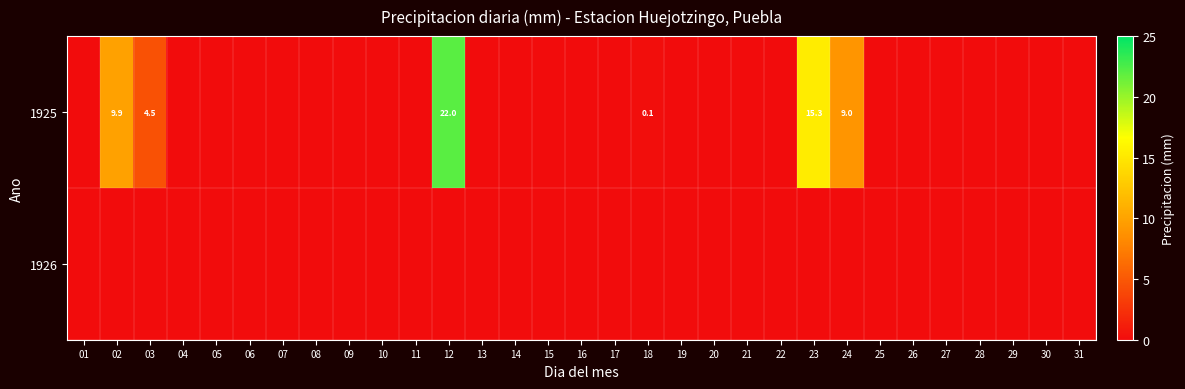

How many positive values does the 1925 series have?

6